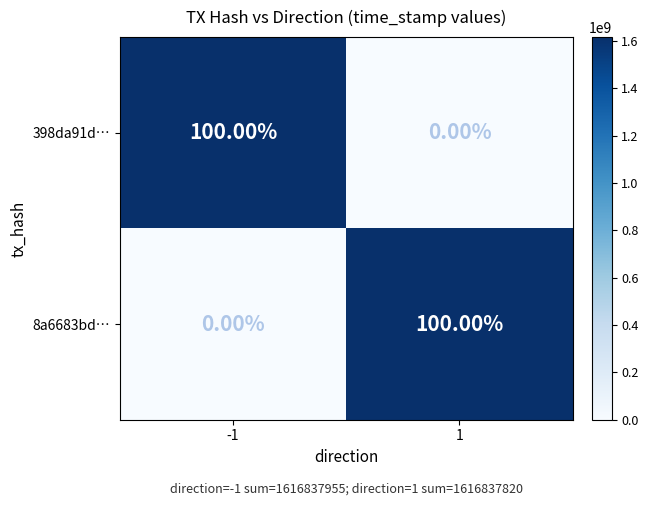

What is the greatest value displayed?

100